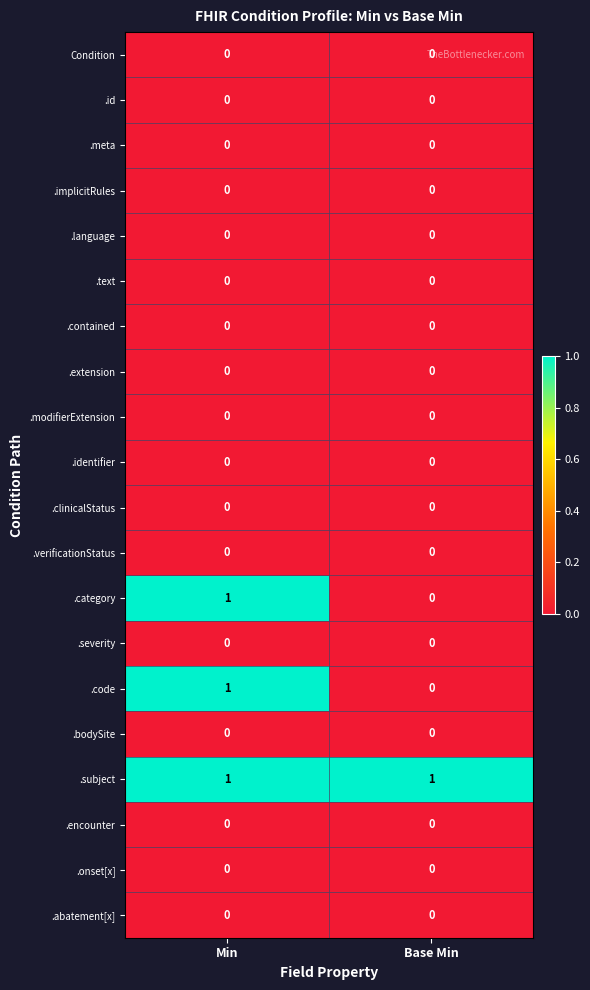

Which series has the largest total across all categories?

.subject